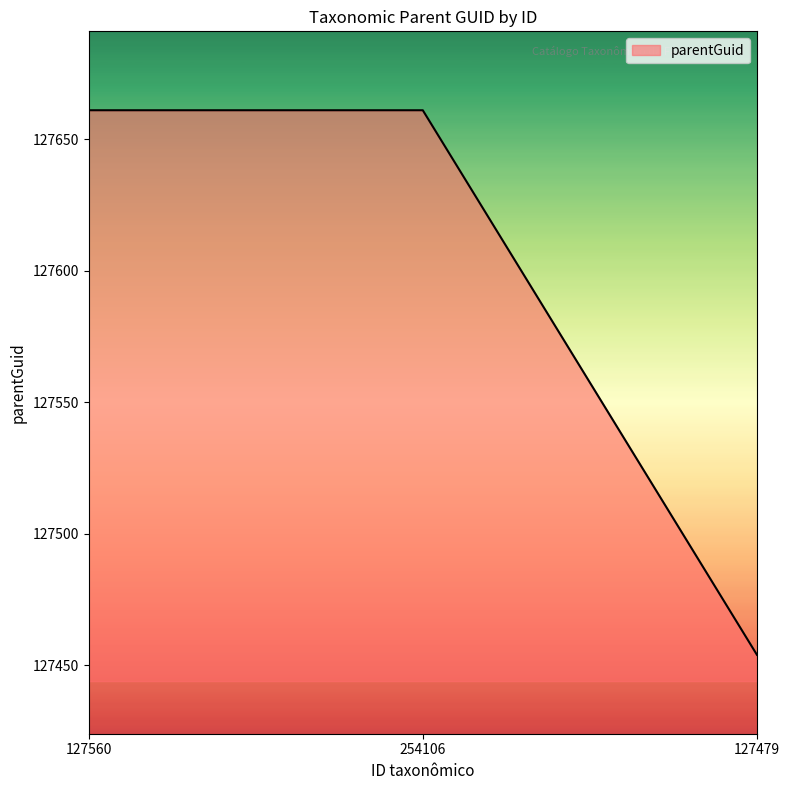

Reading left to right, transcribe all the data shown in this chart.

127560=127661	254106=127661	127479=127454